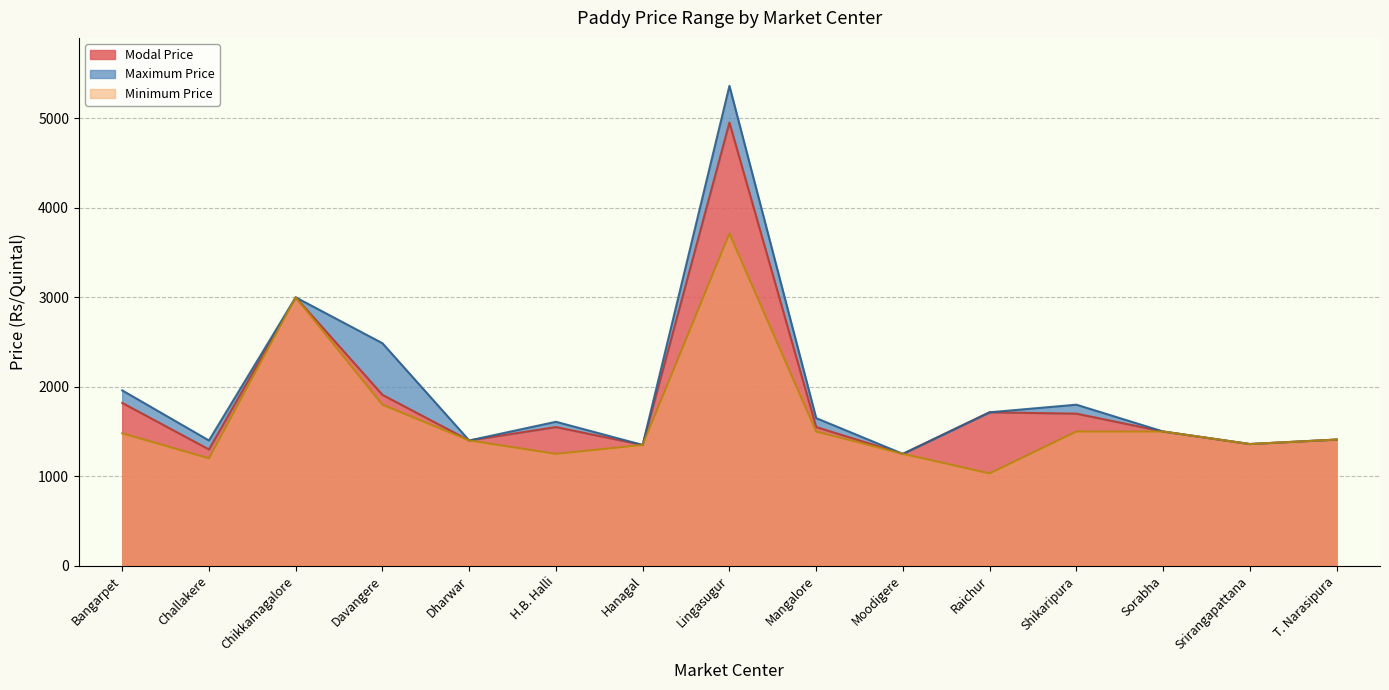

What is the minimum value for Minimum Price?

1032